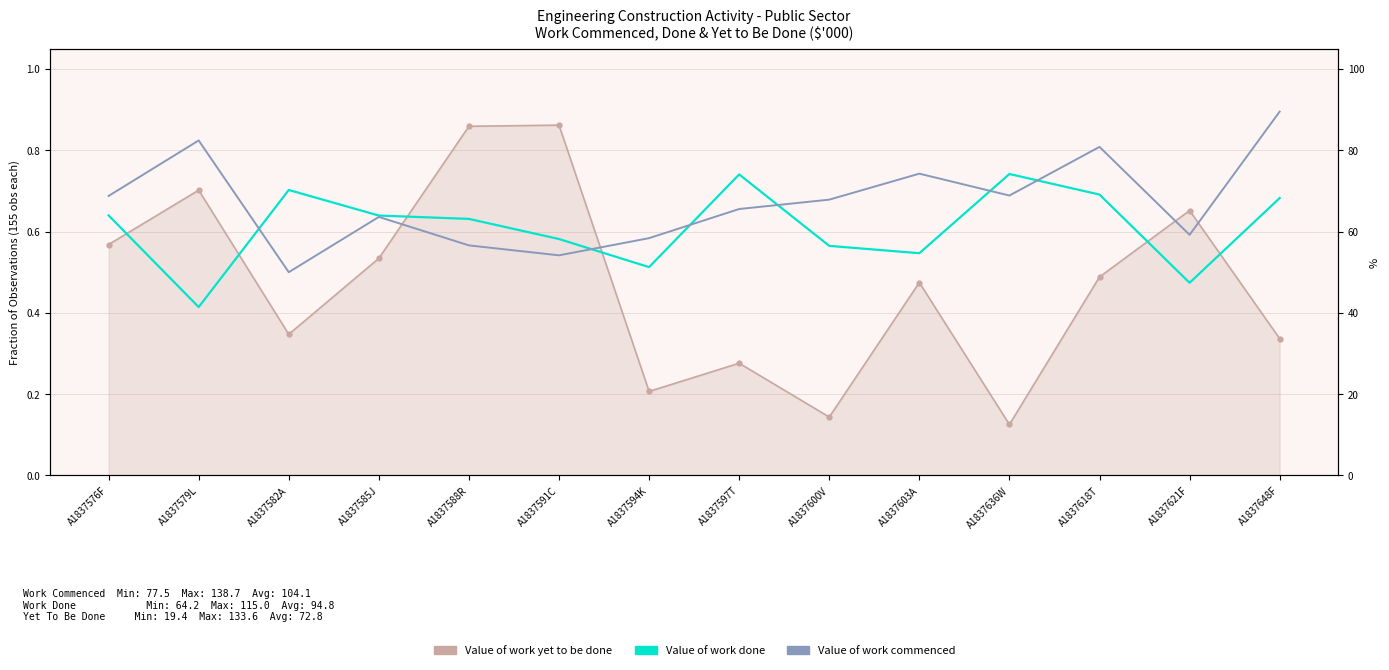

How many lines are shown in the chart?

2